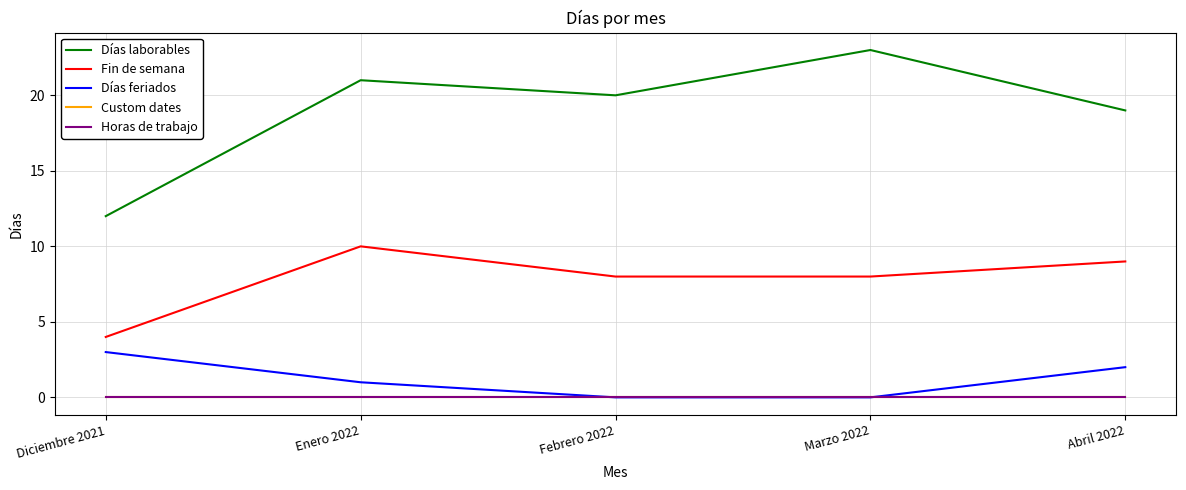

What is the total value across all series at Febrero 2022?

28